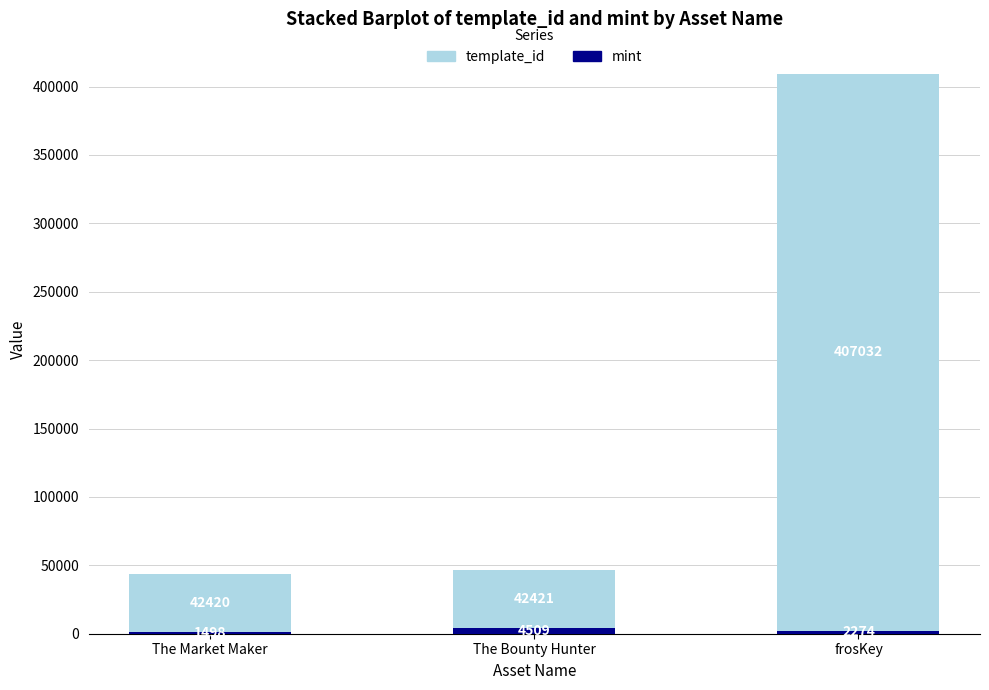

What is the total value across all series at The Bounty Hunter?

46930